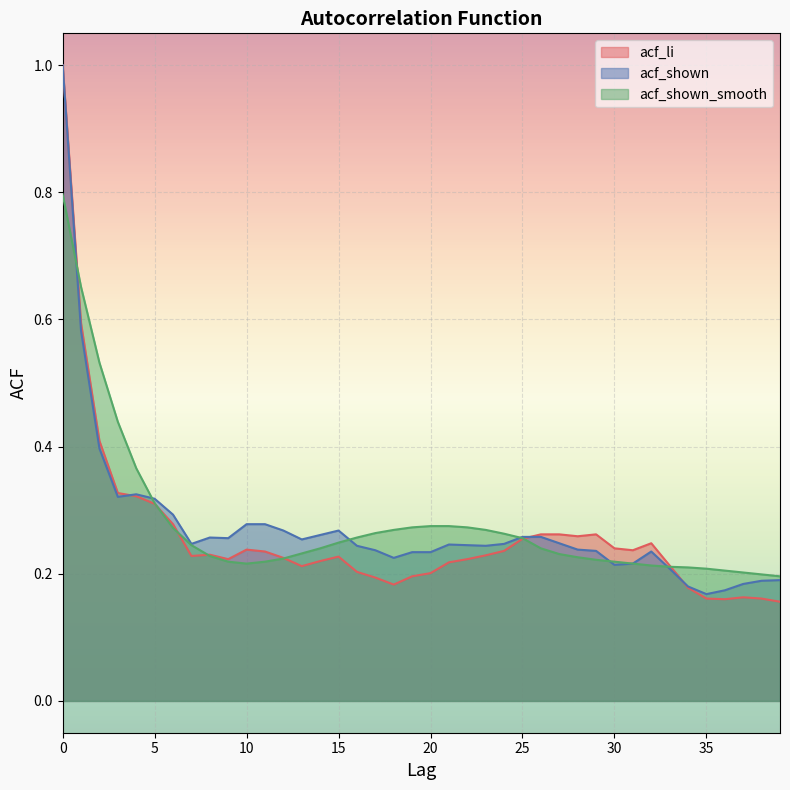

How many times do acf_shown_smooth and acf_li cross each other?

7